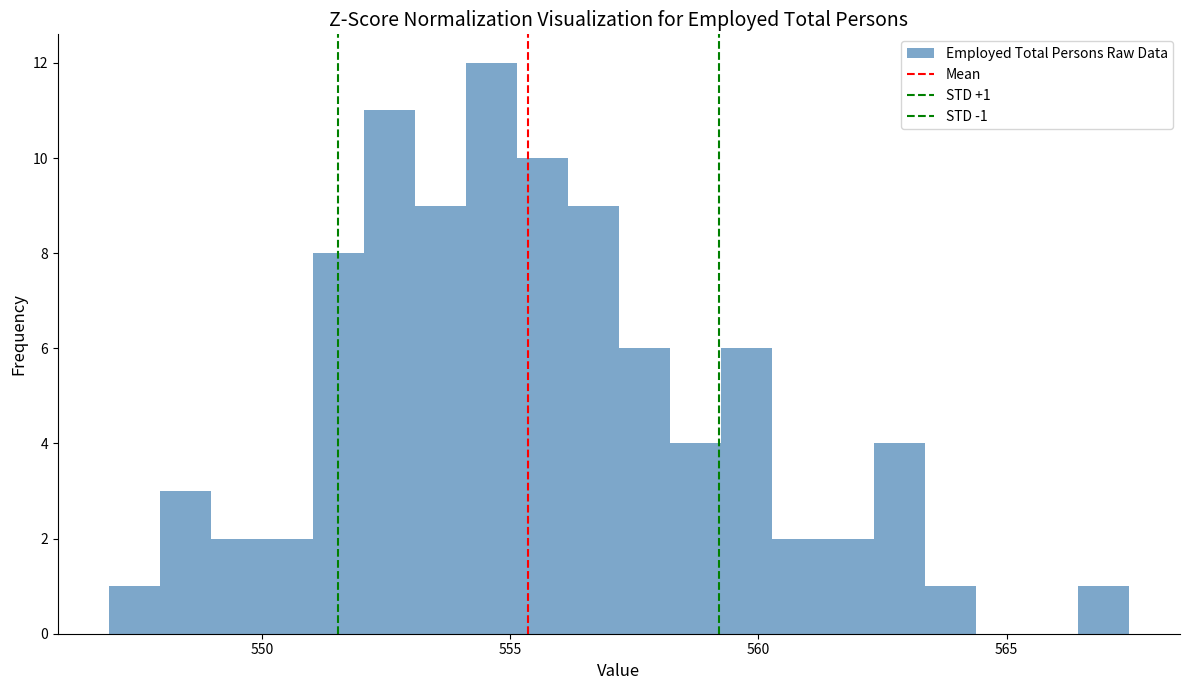

Around what value on the x-axis is the tallest bar? Give the approximate position of its centre, as read against the axis.

554.5